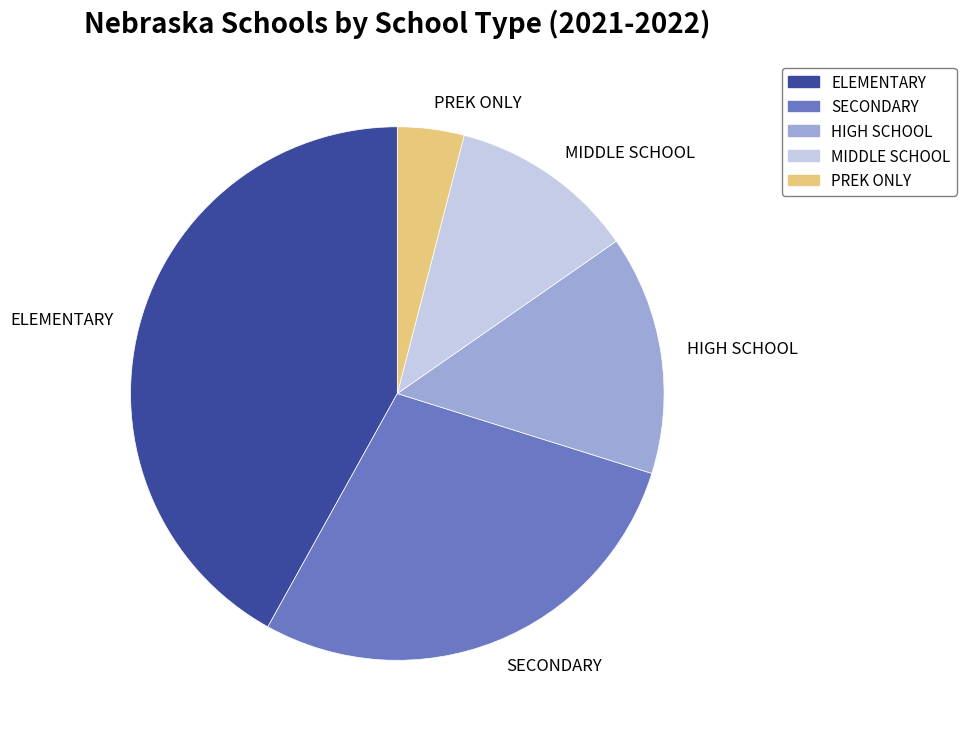

Rank the categories by value from highest to lowest.

ELEMENTARY, SECONDARY, HIGH SCHOOL, MIDDLE SCHOOL, PREK ONLY